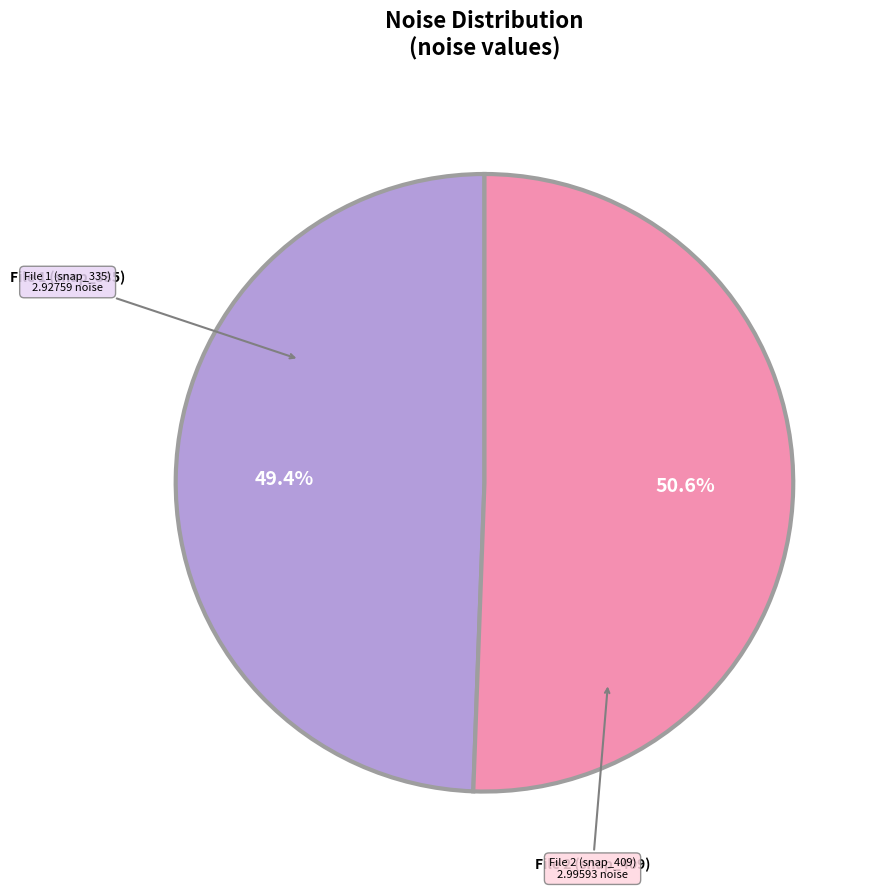

Is there a majority slice in this chart?

Yes